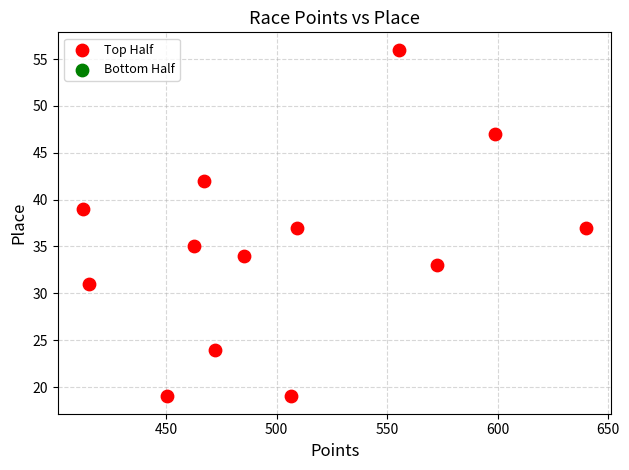

What is the range of Y values (max minus min)?

37